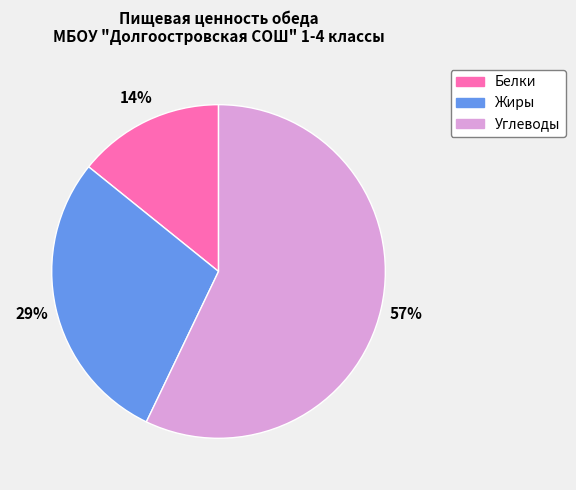

Is it true that Углеводы is 71% of the pie?

False